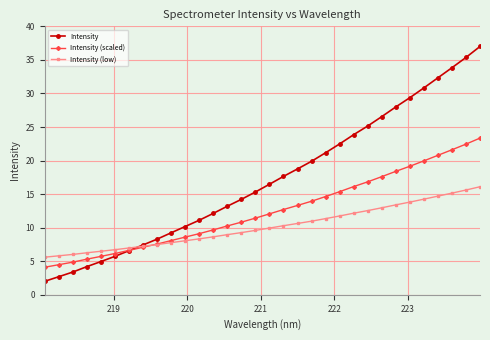

Rank the series by their average value, from lowest to highest.

Intensity (low), Intensity (scaled), Intensity